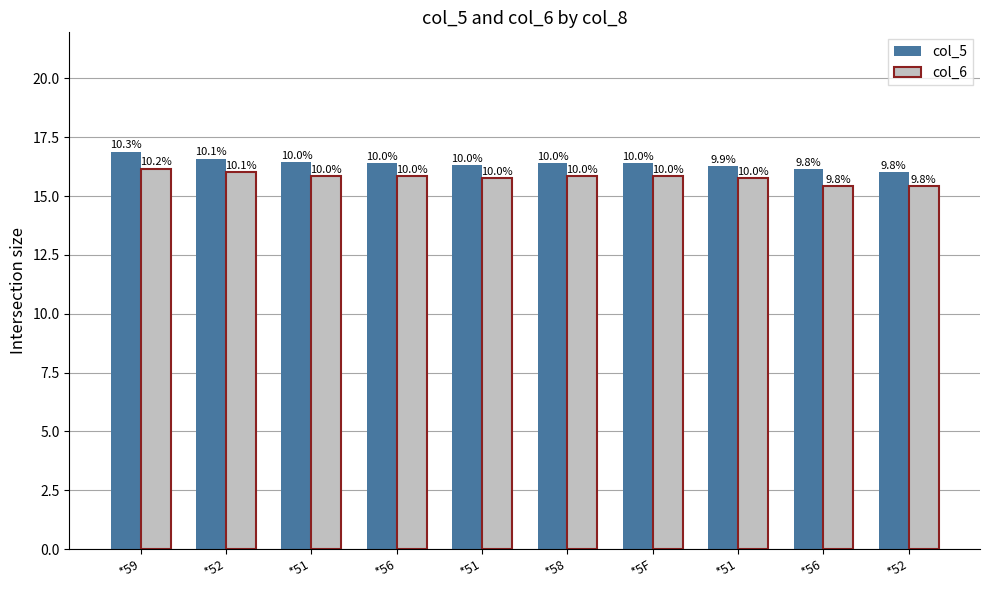

Does the chart contain stacked bars?

No